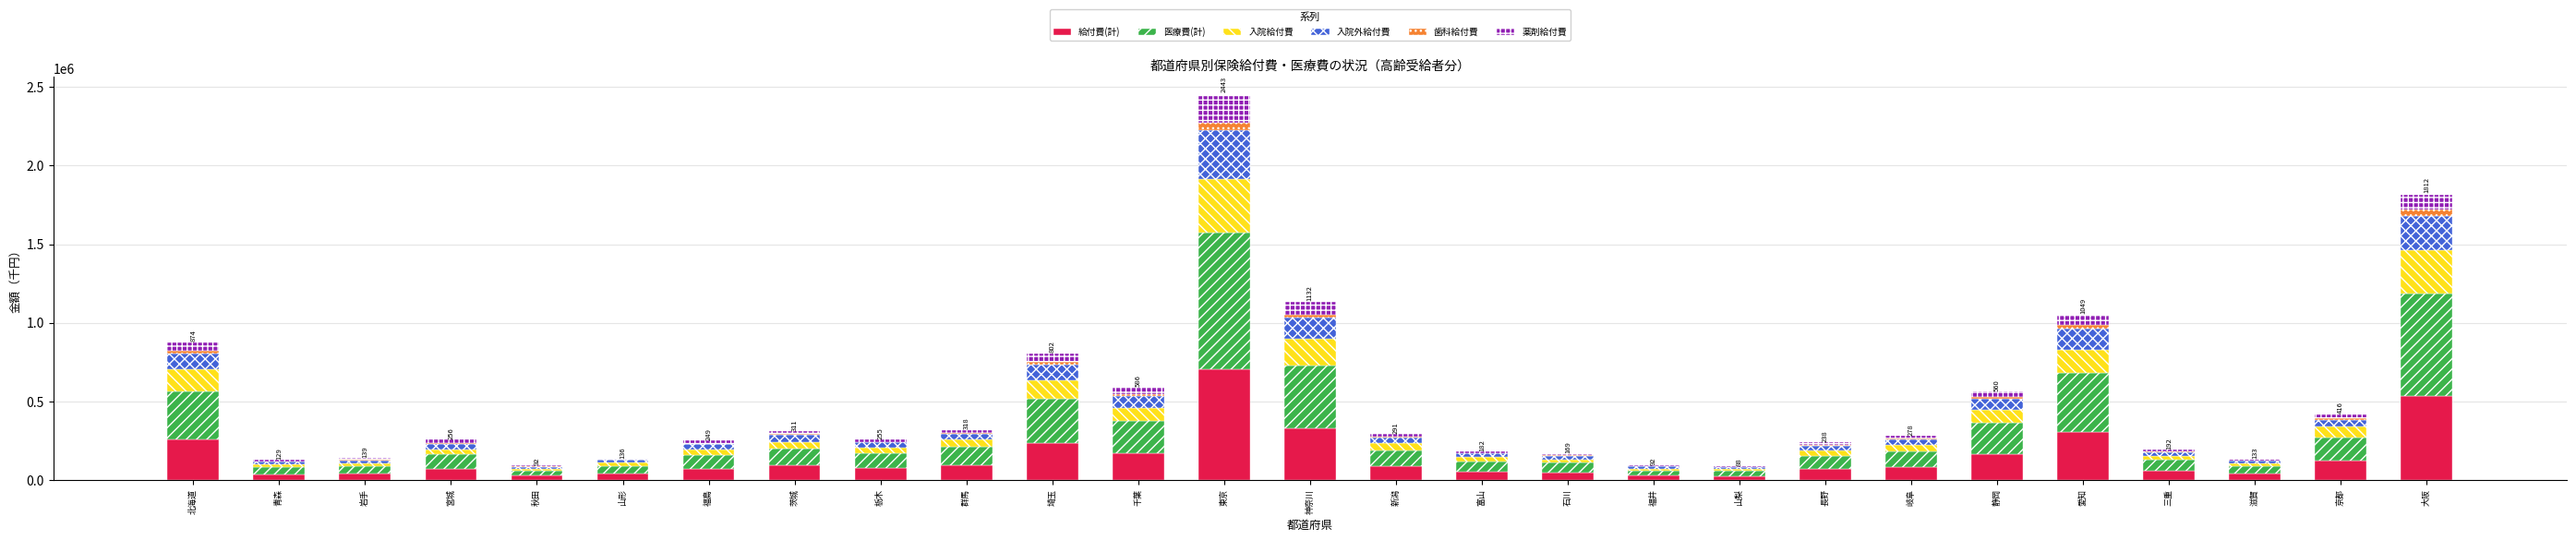

At which category is the sum across all series the highest?

東京